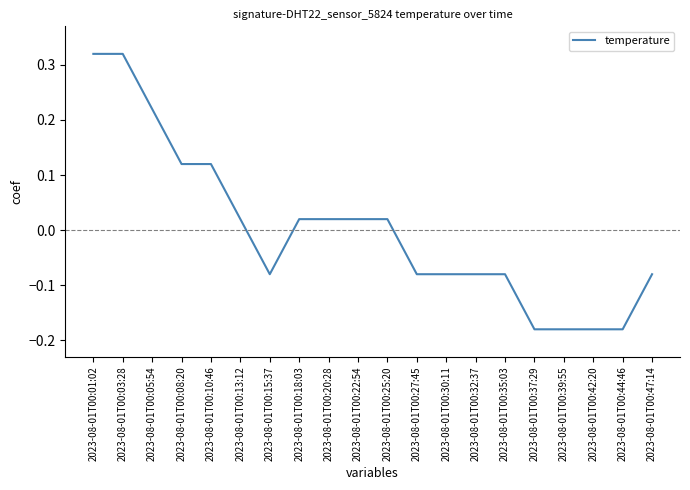

At which label does the data first exceed 0?

2023-08-01T00:01:02